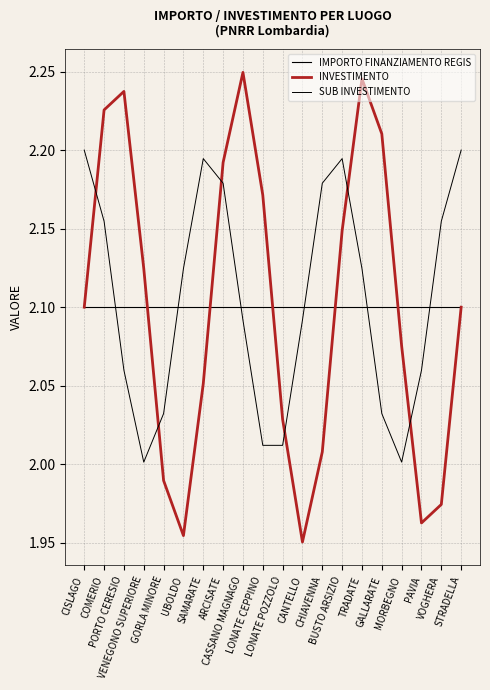

Does the chart have visible grid lines?

Yes